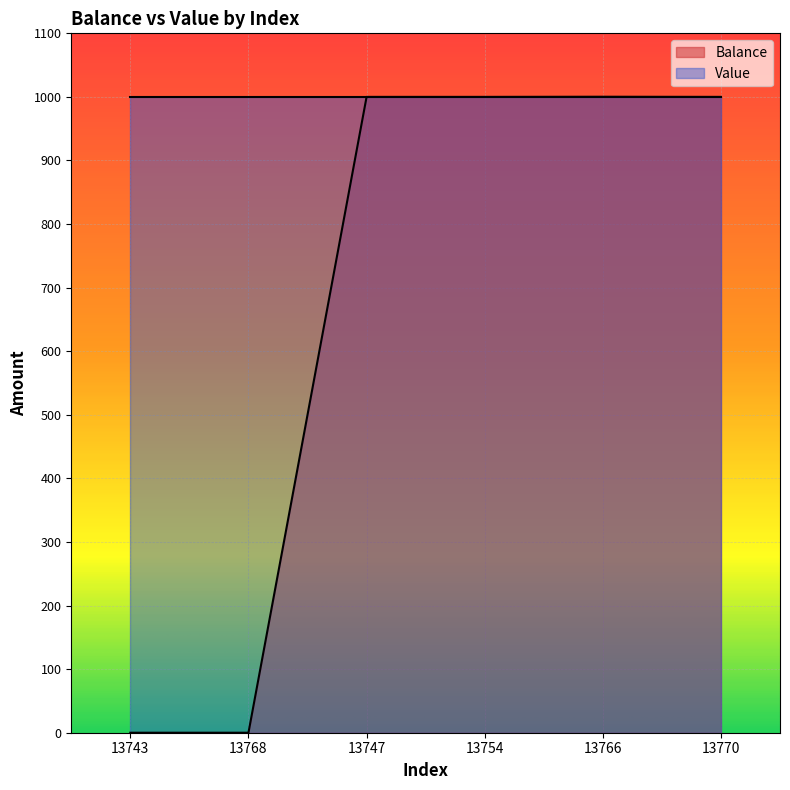

What is the ratio of the value at 13754 to the value at 13747?

1.0